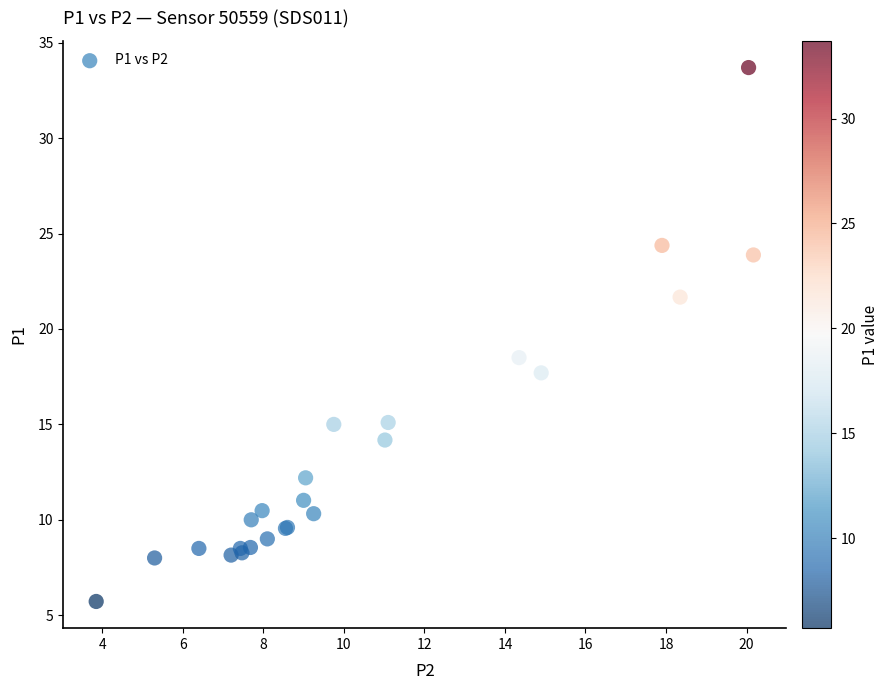

What Y value in the scatter plot is closest to 19?

18.5